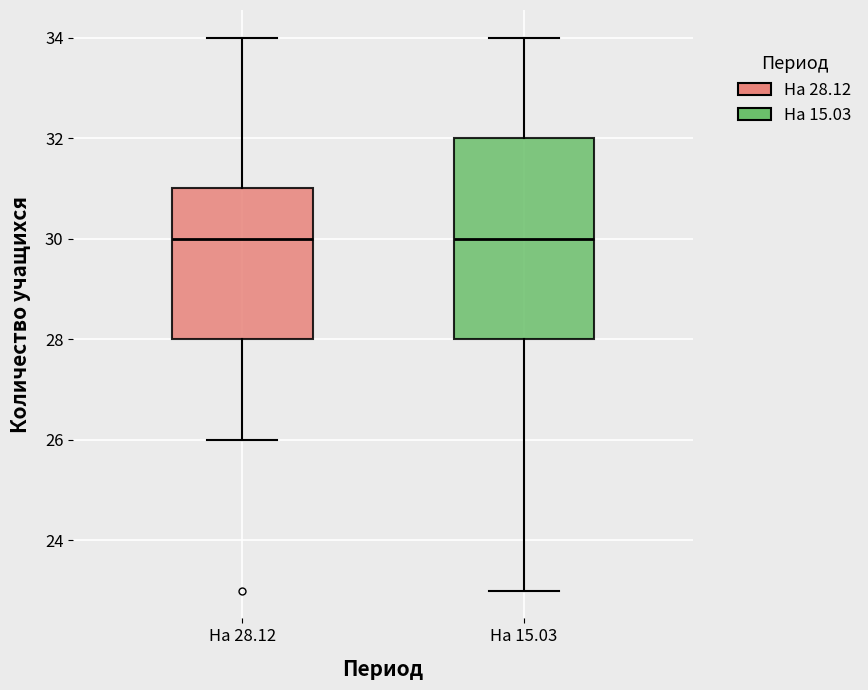

Which box is the tallest, from its lower edge to its upper edge?

На 15.03